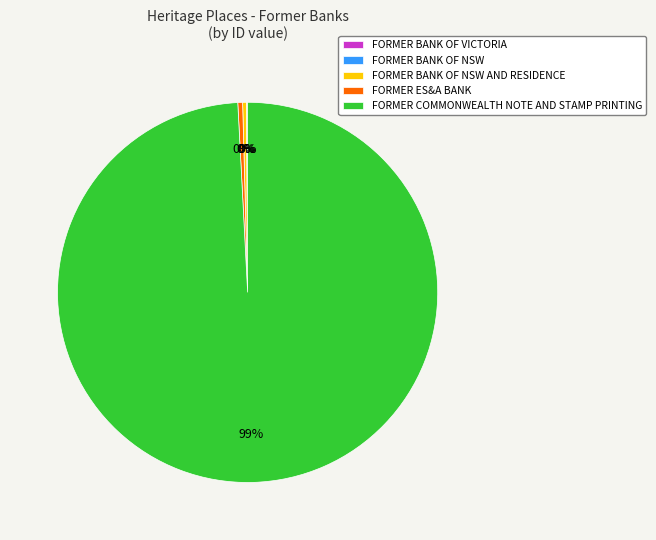

Is it true that FORMER ES&A BANK is 7% of the pie?

False